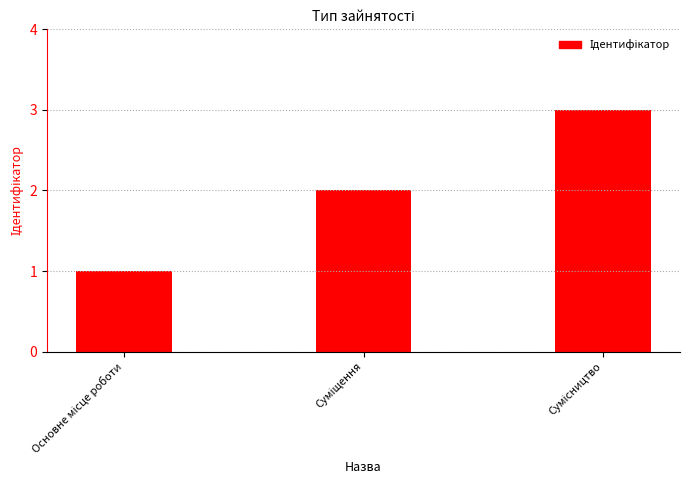

What is the greatest value displayed?

3